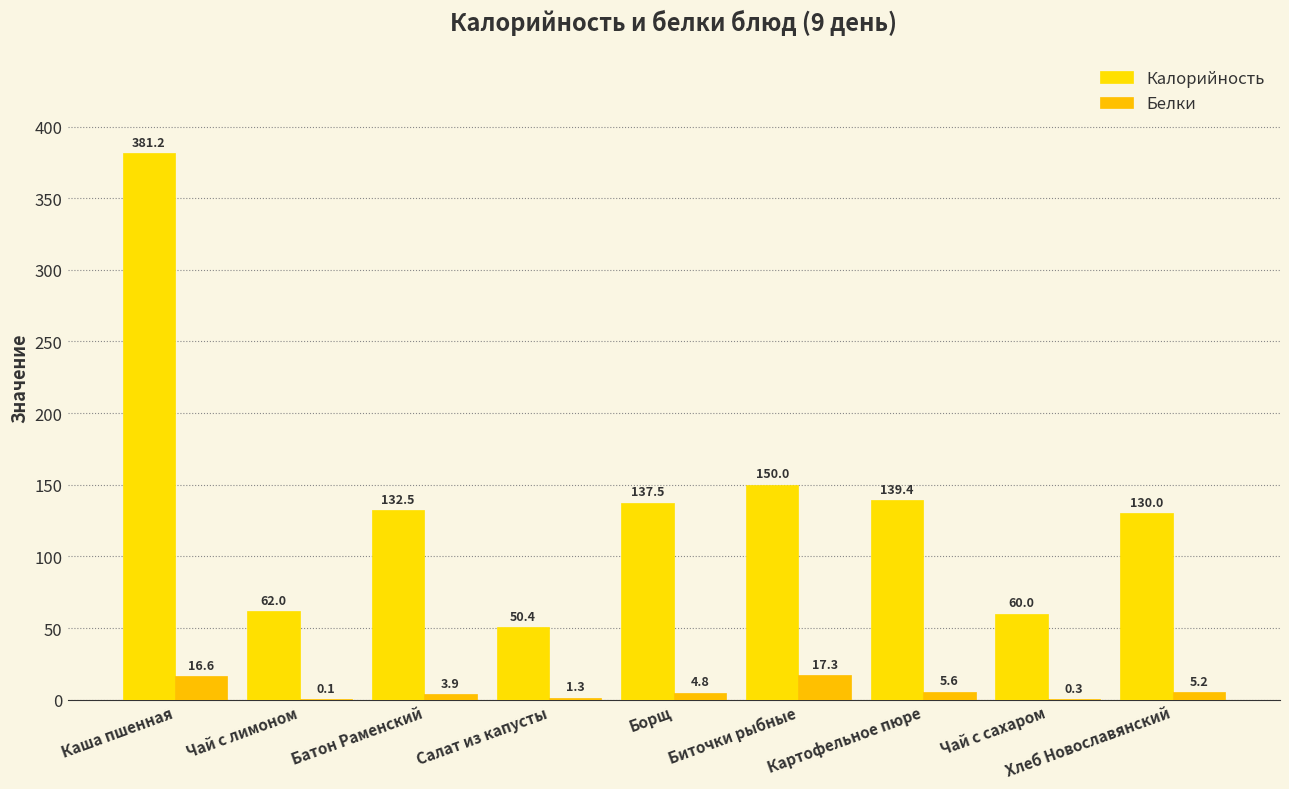

Reading left to right, what are all the values shown in this chart?

Калорийность: 381.2	62.0	132.5	50.4	137.5	150.0	139.4	60.0	130.0
Белки: 16.6	0.1	3.9	1.3	4.8	17.3	5.6	0.3	5.2